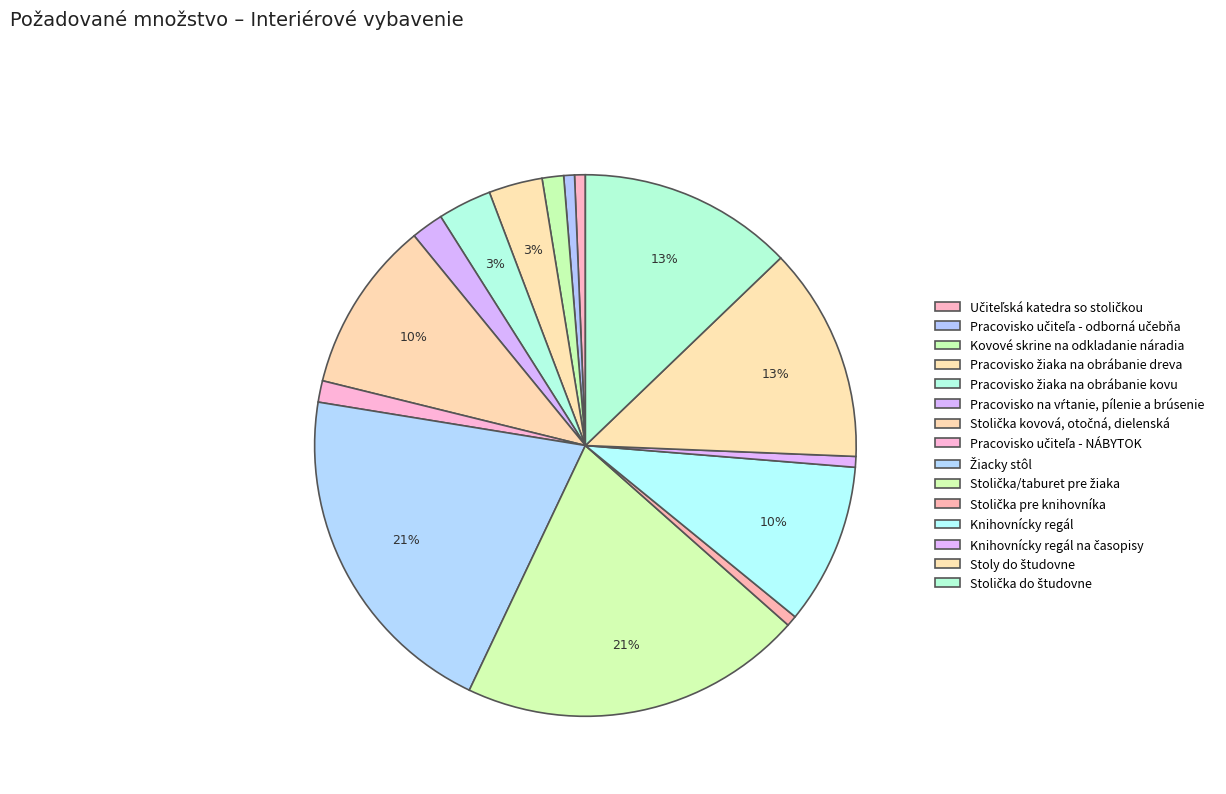

How many slices are in this pie chart?

15